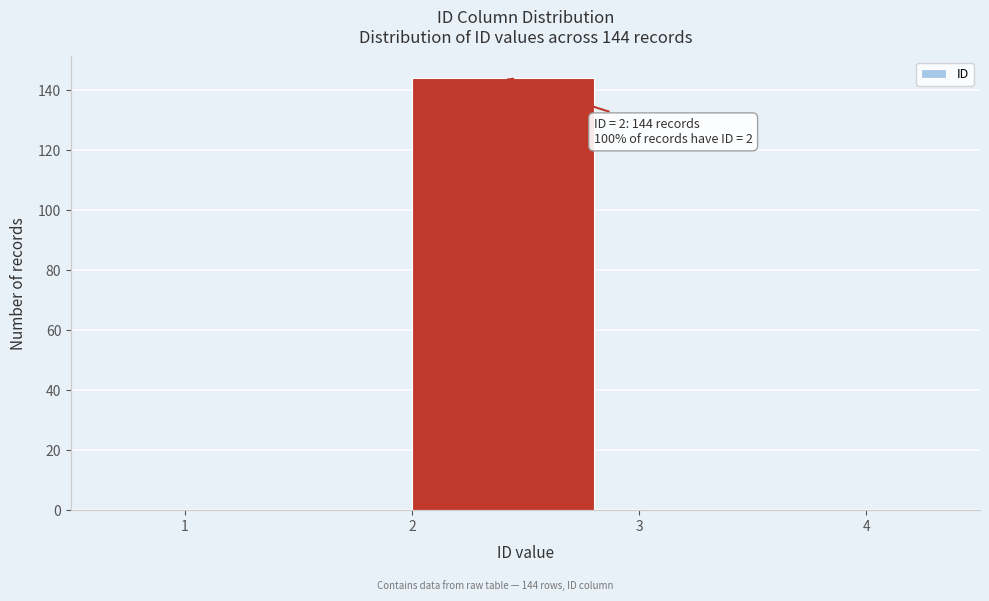

Which range on the x-axis has the tallest bar?

2 to 3